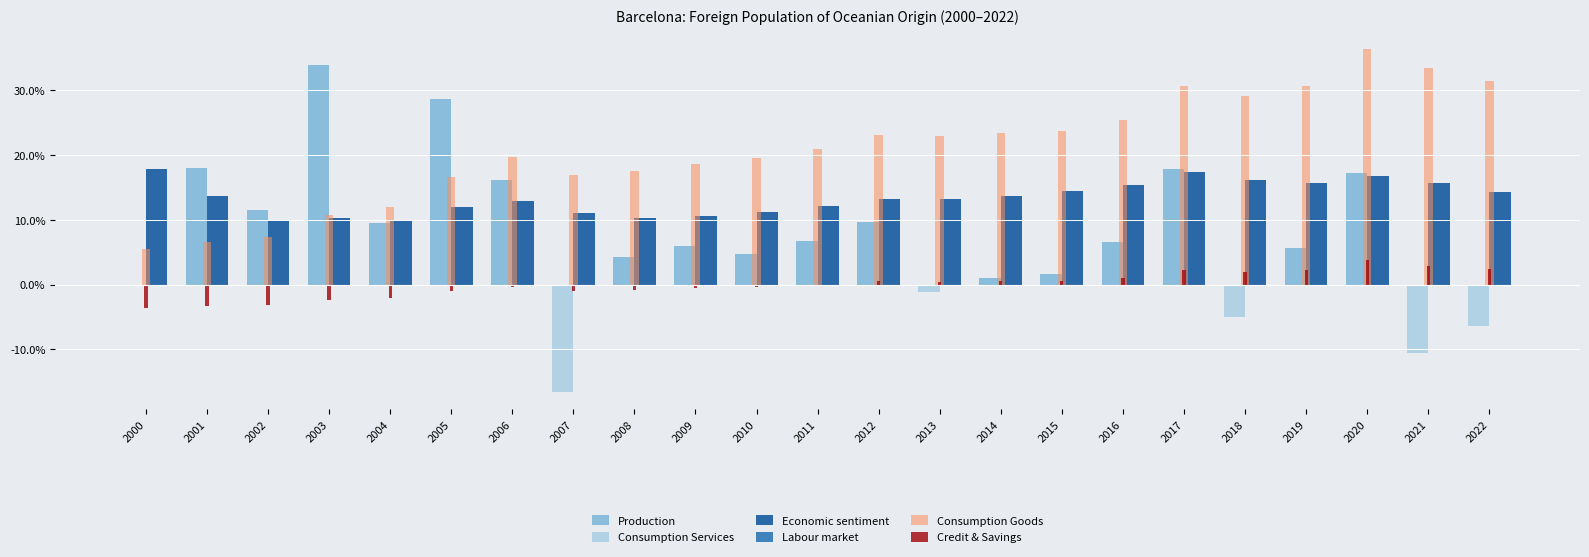

What is the sum of all Consumption Goods values?

482.5